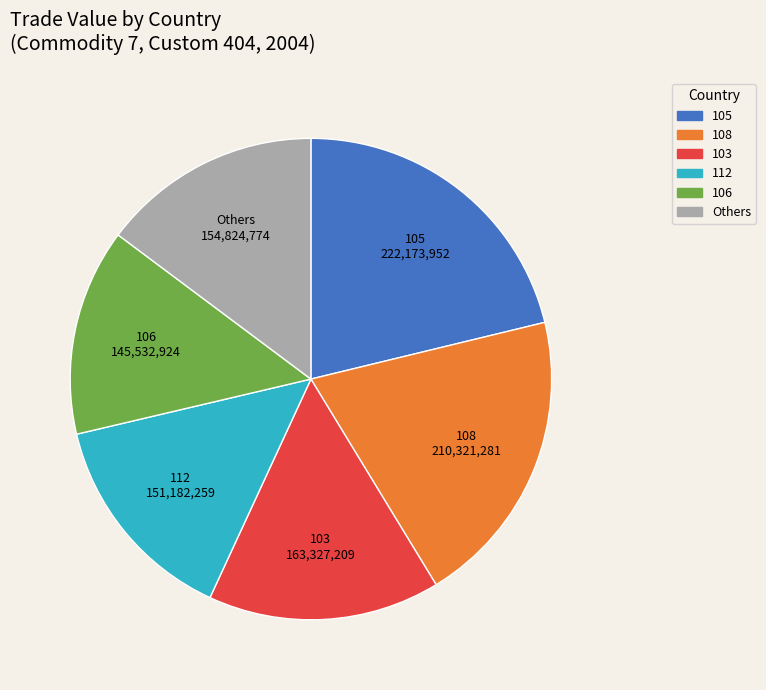

Is 106 the majority of the pie?

No